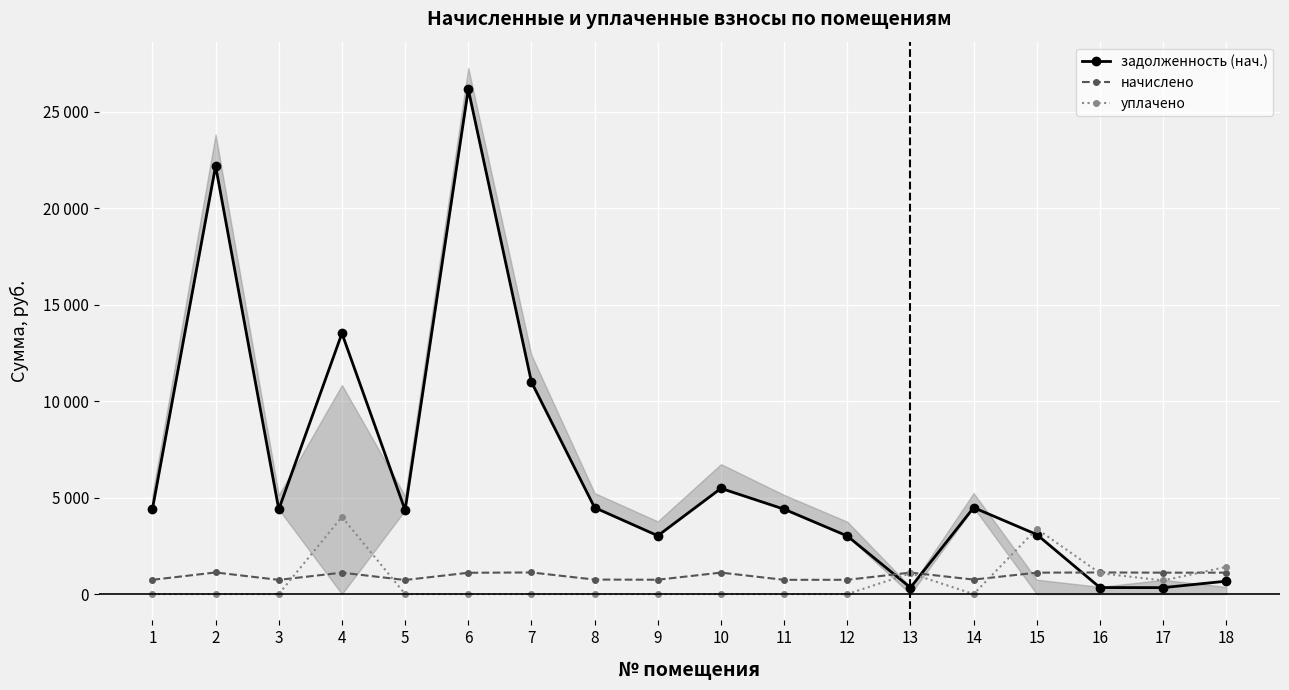

Reading left to right, list all the values displayed in this chart.

задолженность (нач.): 4411.6	22195.4	4391.4	13517.3	4350.7	26169.1	10993.5	4482.9	3025.4	5480.2	4401.5	3011.5	335.4	4482.9	3087.1	337.7	334.6	669.2
начислено: 740.4	1120.8	737.0	1110.6	730.2	1105.5	1120.8	752.3	743.8	1113.2	738.7	740.4	1113.2	752.3	1110.6	1120.8	1110.6	1110.6
уплачено: 0.0	0.0	0.0	4000.0	0.0	0.0	0.0	0.0	0.0	0.0	0.0	0.0	1077.5	0.0	3381.7	1084.9	704.8	1409.6